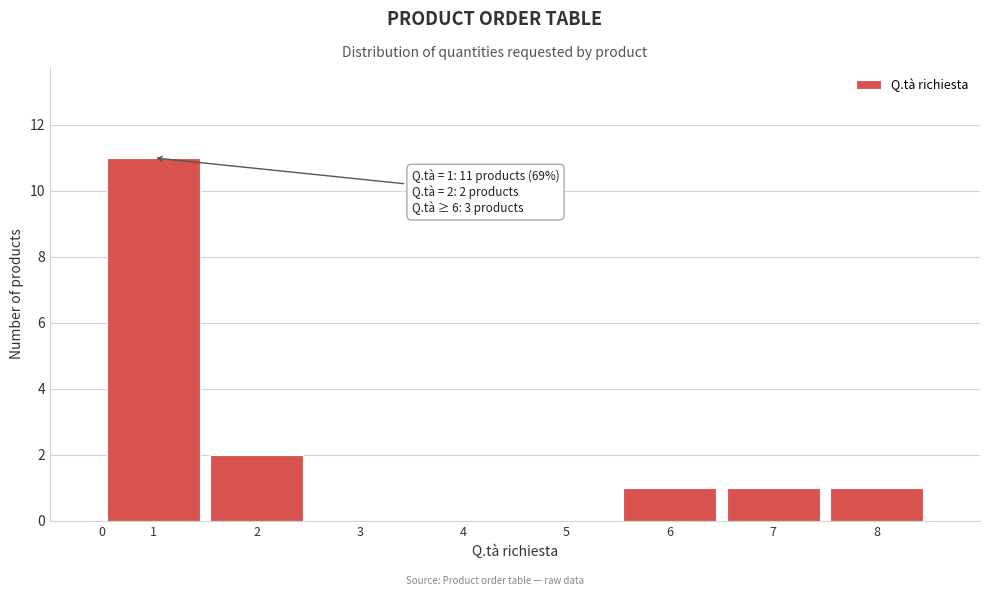

Reading left to right, what are all the values shown in this chart?

1=11	2=2	3=0	4=0	5=0	6=1	7=1	8=1